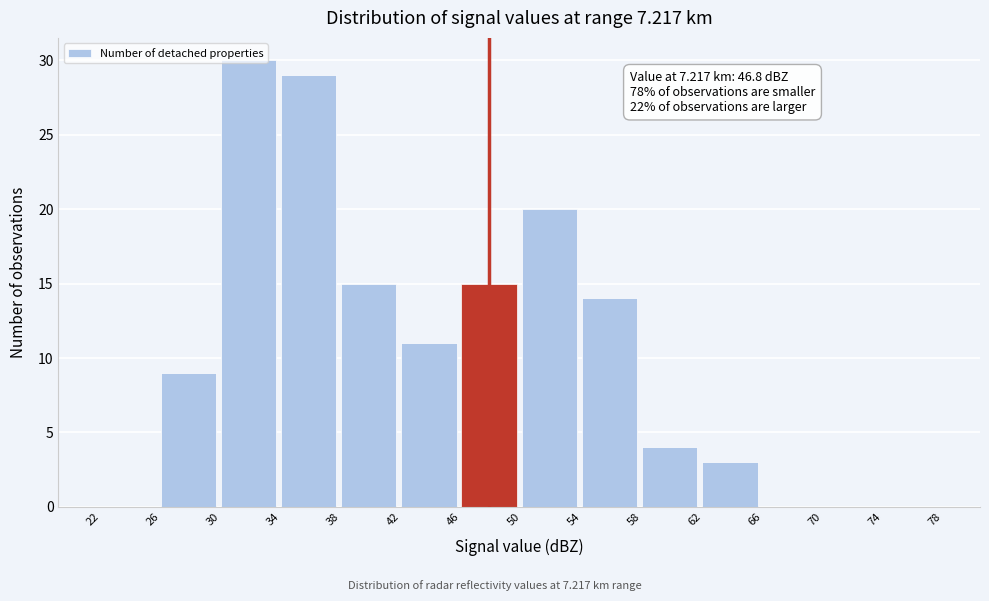

Over which range of the x-axis is the bar tallest?

30 to 34